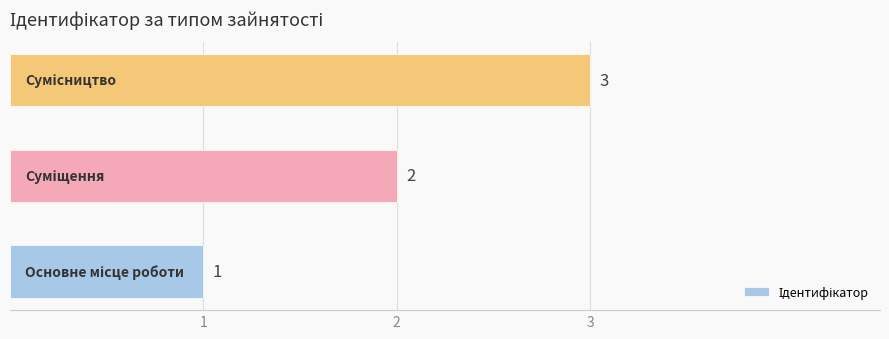

What is the maximum value shown in the chart?

3